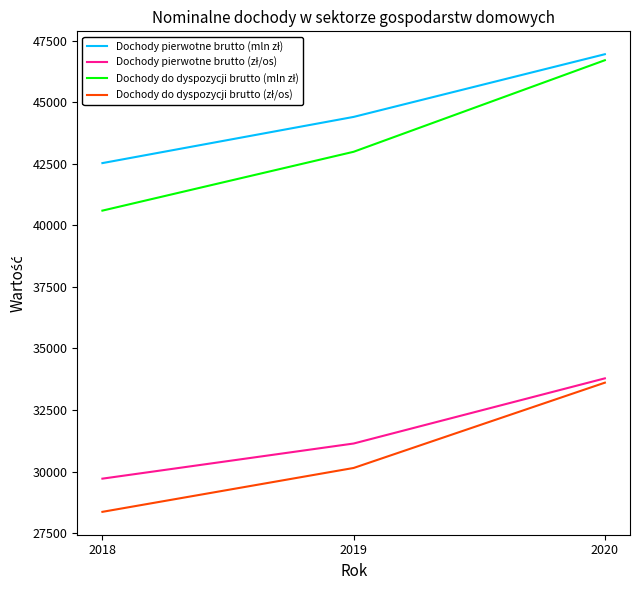

What is the maximum value shown in the chart?

46949